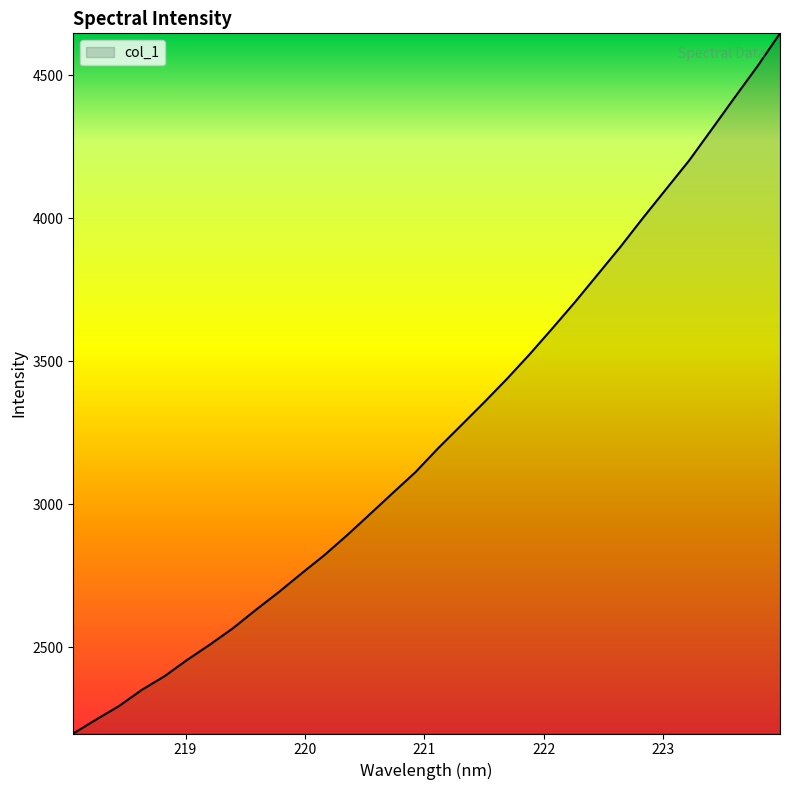

How many values exceed 3196?

16